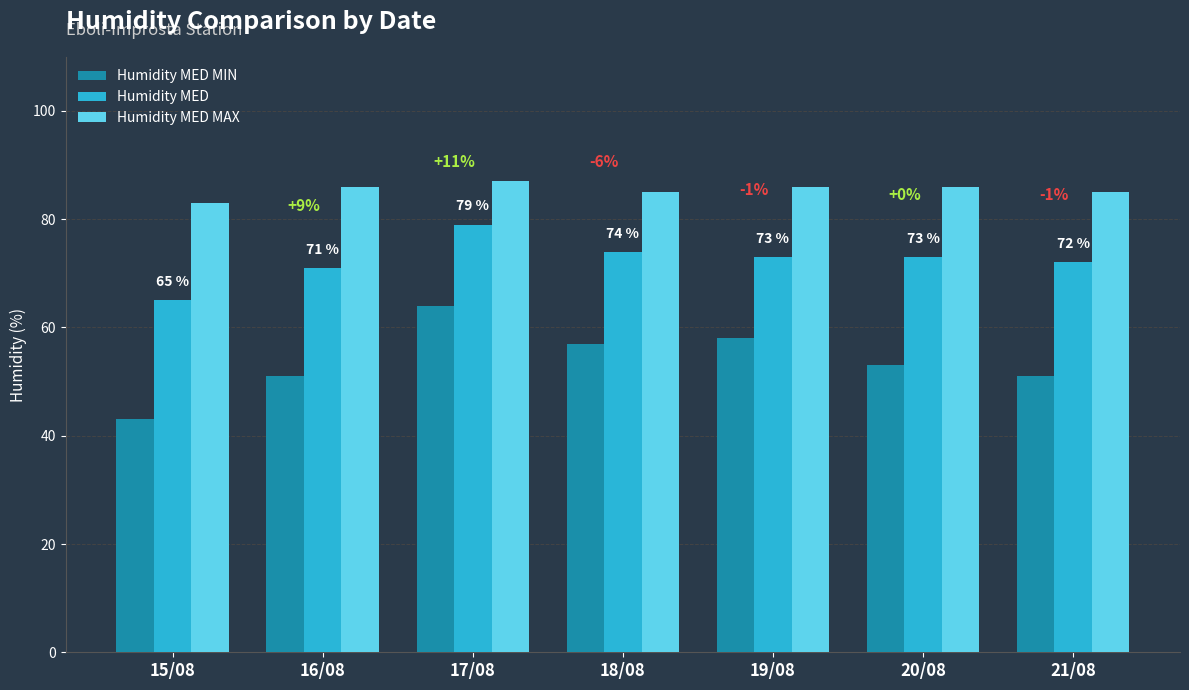

Which category has the highest value across all series?

17/08